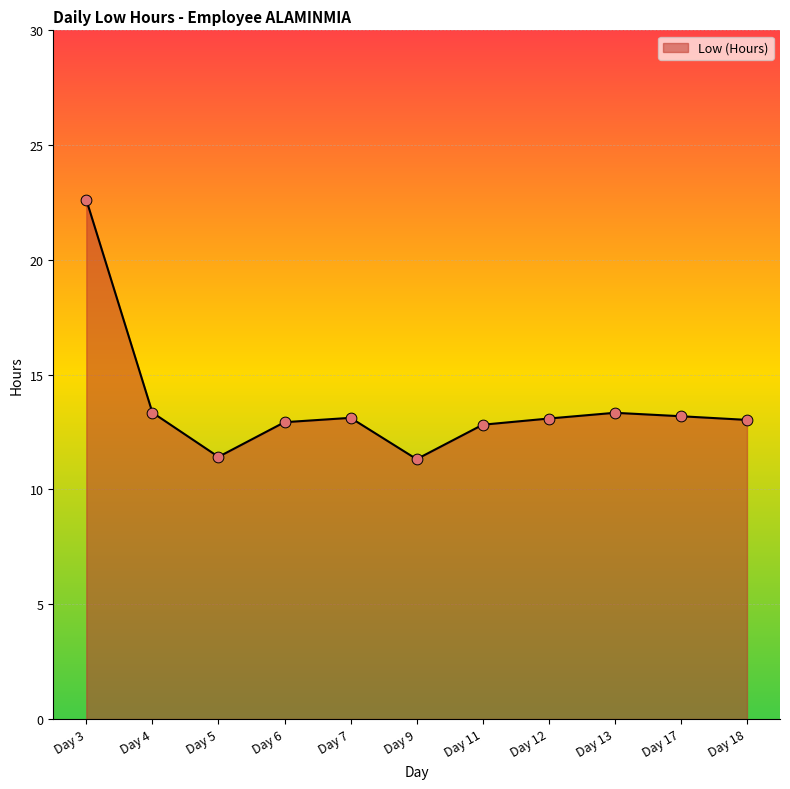

What is the ratio of the value at Day 13 to the value at Day 9?

1.2